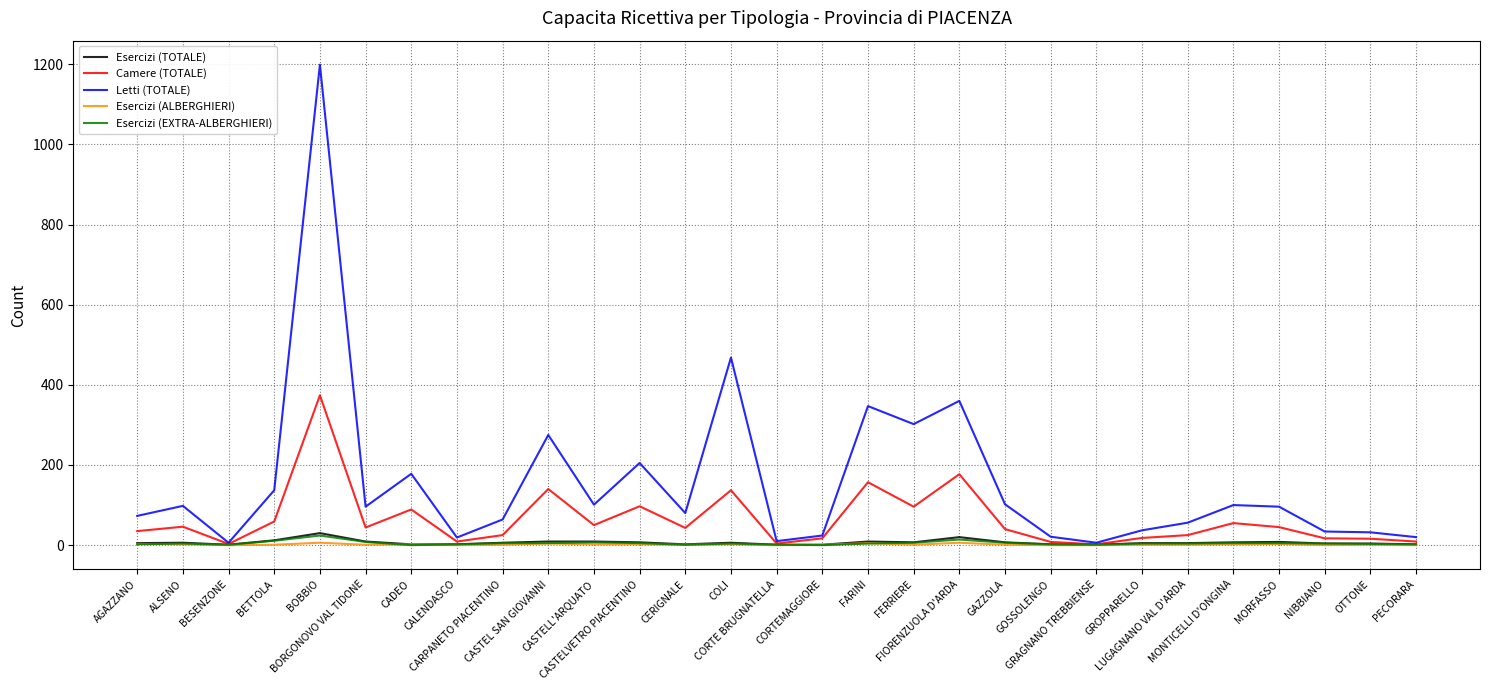

The value of Esercizi (ALBERGHIERI) at FARINI is 5. True or false?

True